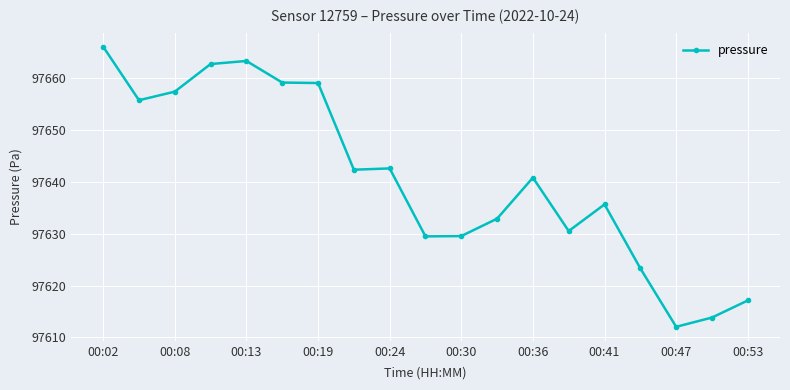

Count the number of values greater than 97640.

10